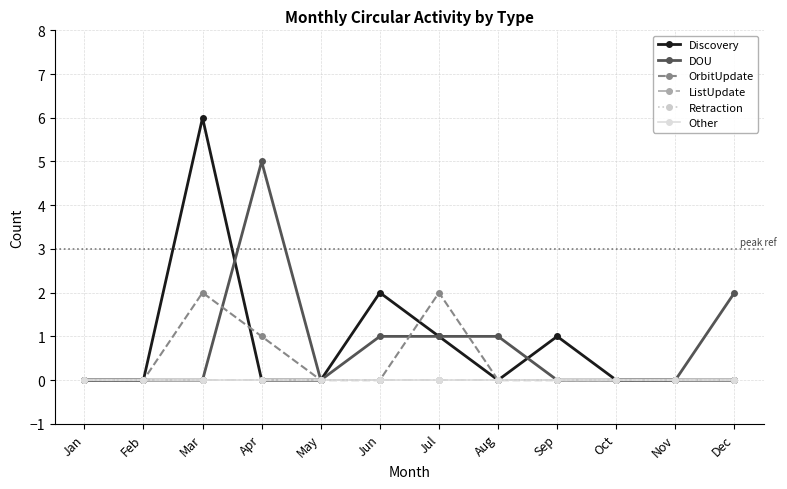

Is this an area chart (filled region under the line)?

No